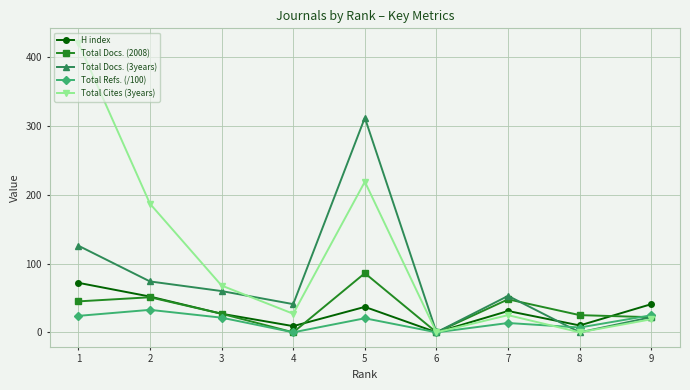

At how many categories does at least one series exceed 139?

3